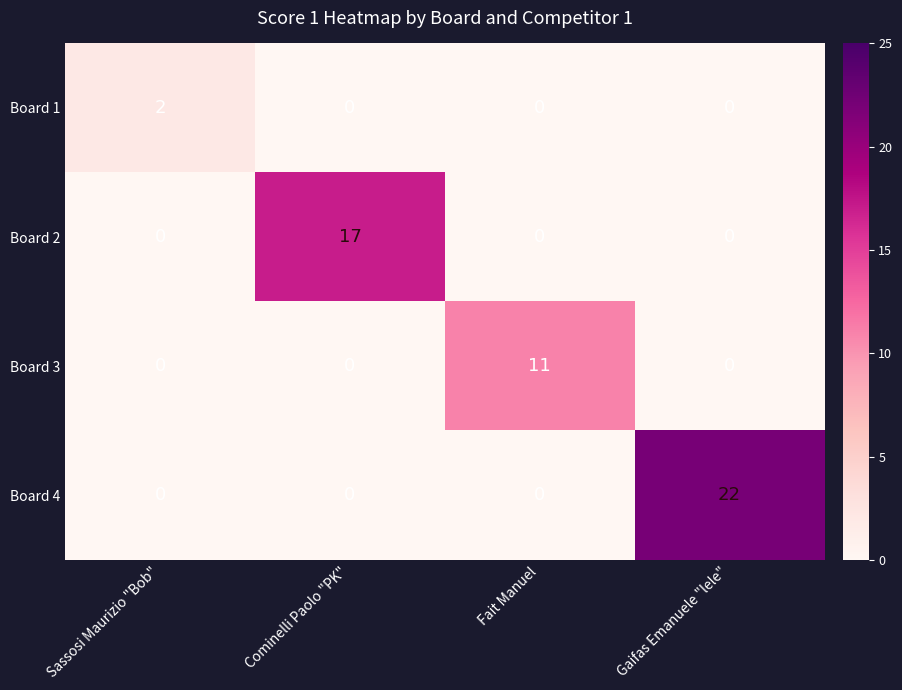

Reading right to left, transcribe all the data shown in this chart.

Board 1: Gaifas Emanuele "lele"=0	Fait Manuel=0	Cominelli Paolo "PK"=0	Sassosi Maurizio "Bob"=2
Board 2: Gaifas Emanuele "lele"=0	Fait Manuel=0	Cominelli Paolo "PK"=17	Sassosi Maurizio "Bob"=0
Board 3: Gaifas Emanuele "lele"=0	Fait Manuel=11	Cominelli Paolo "PK"=0	Sassosi Maurizio "Bob"=0
Board 4: Gaifas Emanuele "lele"=22	Fait Manuel=0	Cominelli Paolo "PK"=0	Sassosi Maurizio "Bob"=0